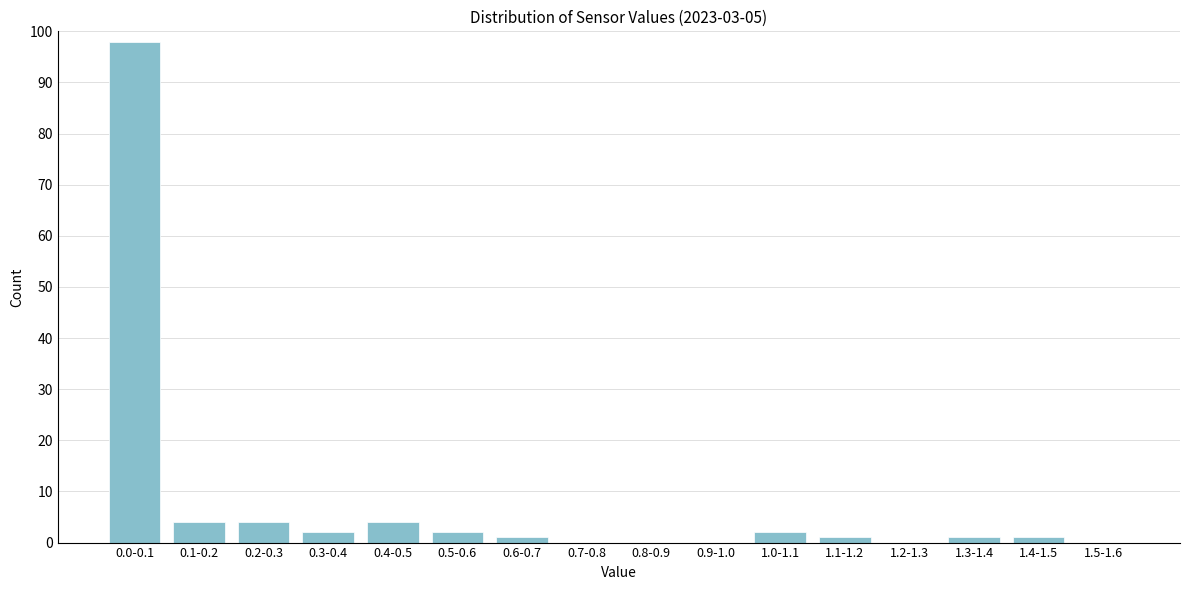

Reading left to right, list all the values displayed in this chart.

0.0-0.1=98	0.1-0.2=4	0.2-0.3=4	0.3-0.4=2	0.4-0.5=4	0.5-0.6=2	0.6-0.7=1	0.7-0.8=0	0.8-0.9=0	0.9-1.0=0	1.0-1.1=2	1.1-1.2=1	1.2-1.3=0	1.3-1.4=1	1.4-1.5=1	1.5-1.6=0